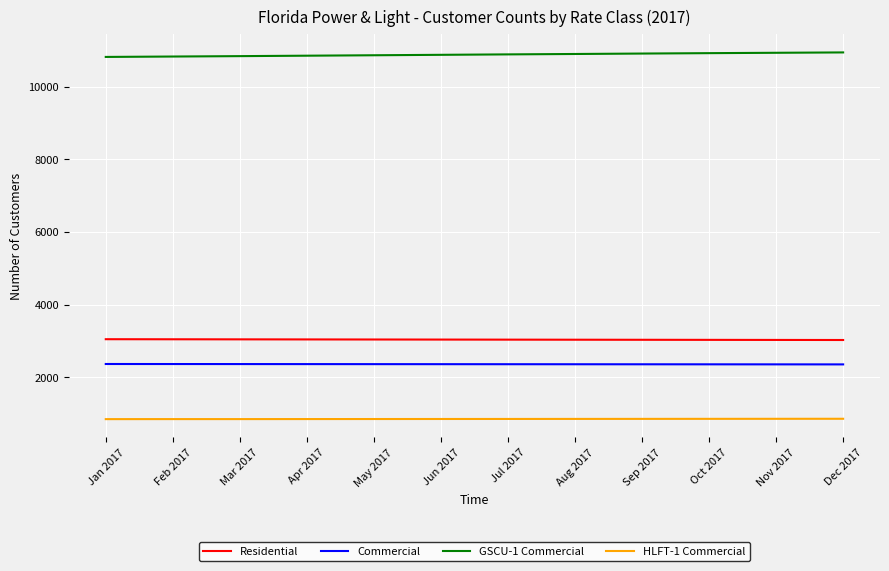

What is the sum of the Commercial values at Apr 2017 and Aug 2017?

4728